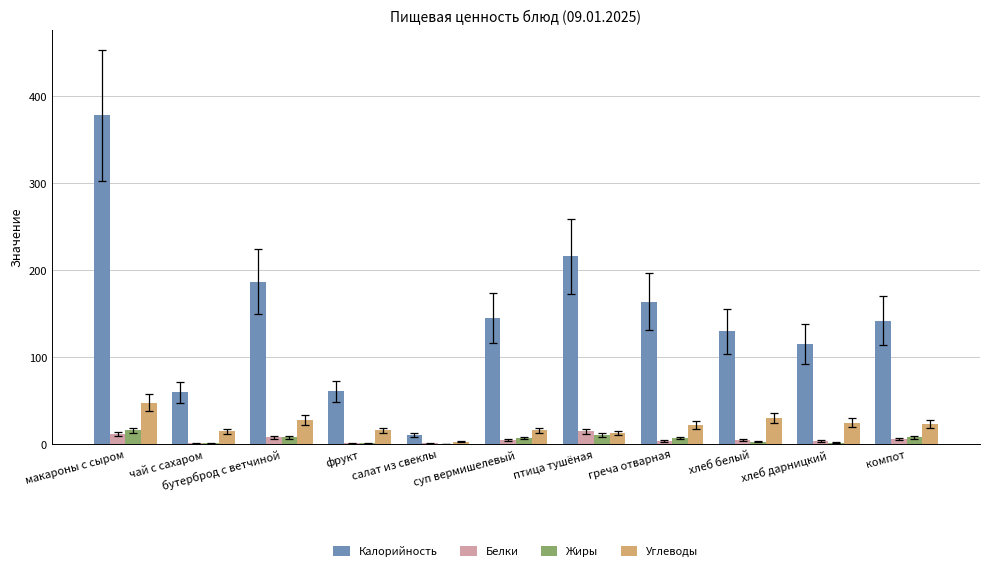

Which series changed the most between суп вермишелевый and птица тушёная?

Калорийность